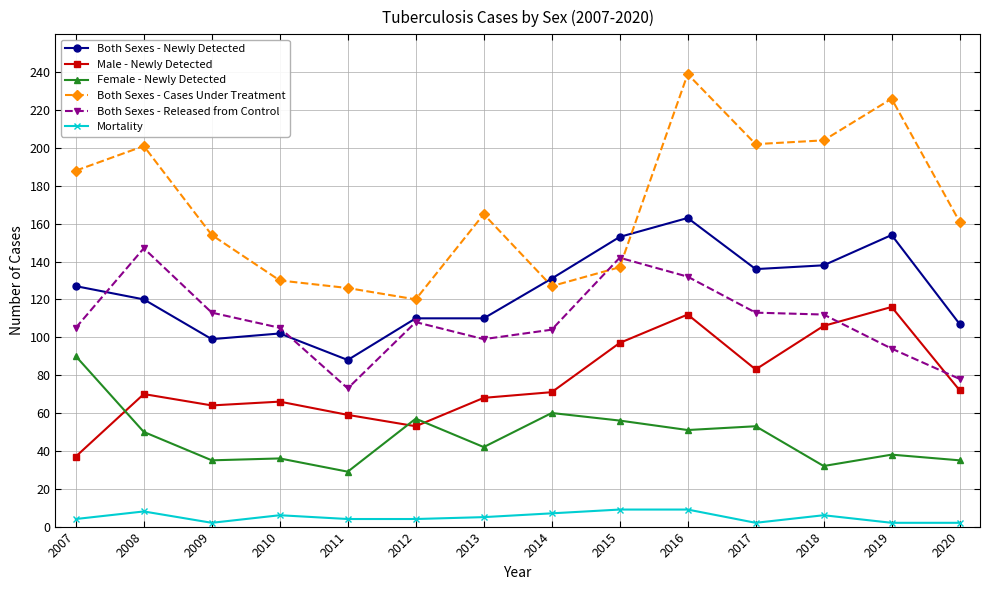

At which category is the sum across all series the highest?

2016